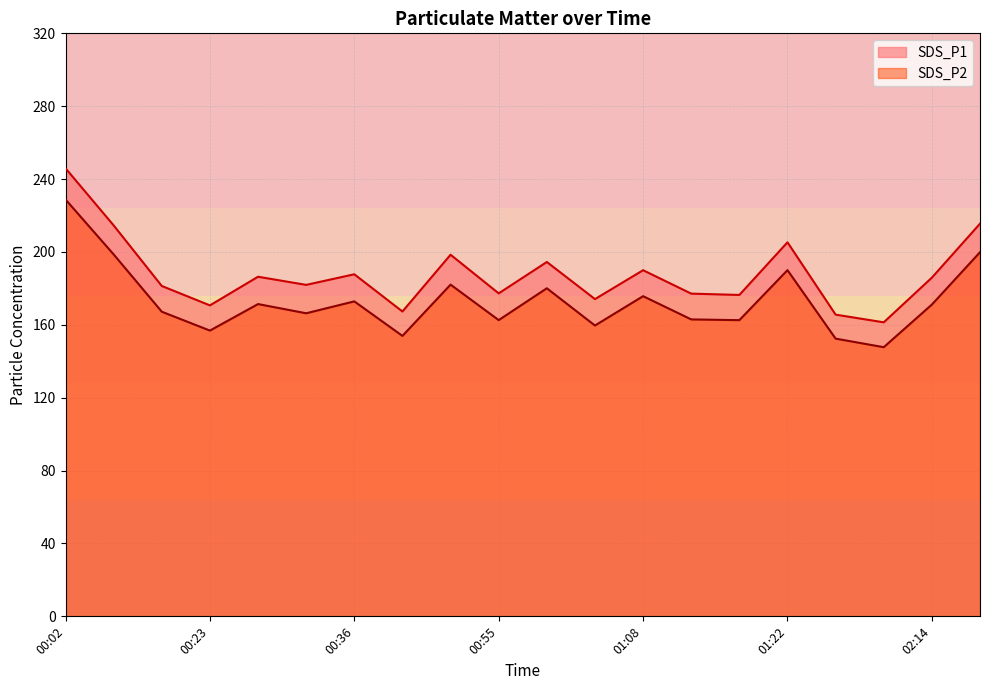

Which has a higher value, 00:36 or 00:02?

00:02